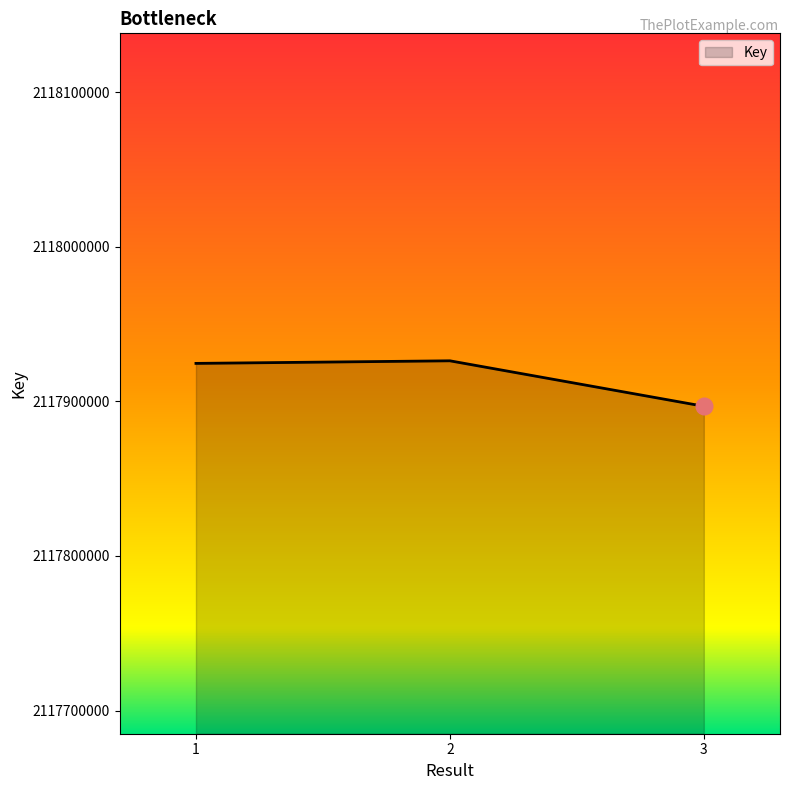

What is the sum of the values at 1 and 2?

4235850669